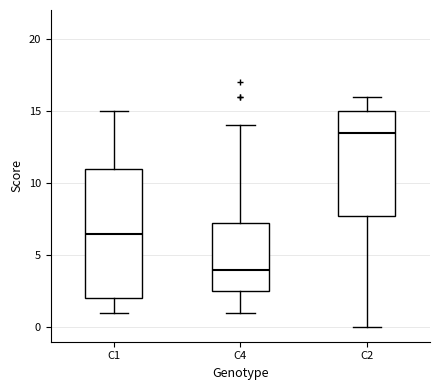

Where is the lower edge of the box for C4 on the y-axis? The values are not printed on the chart, so give them approximately, as read against the axis.

2.5